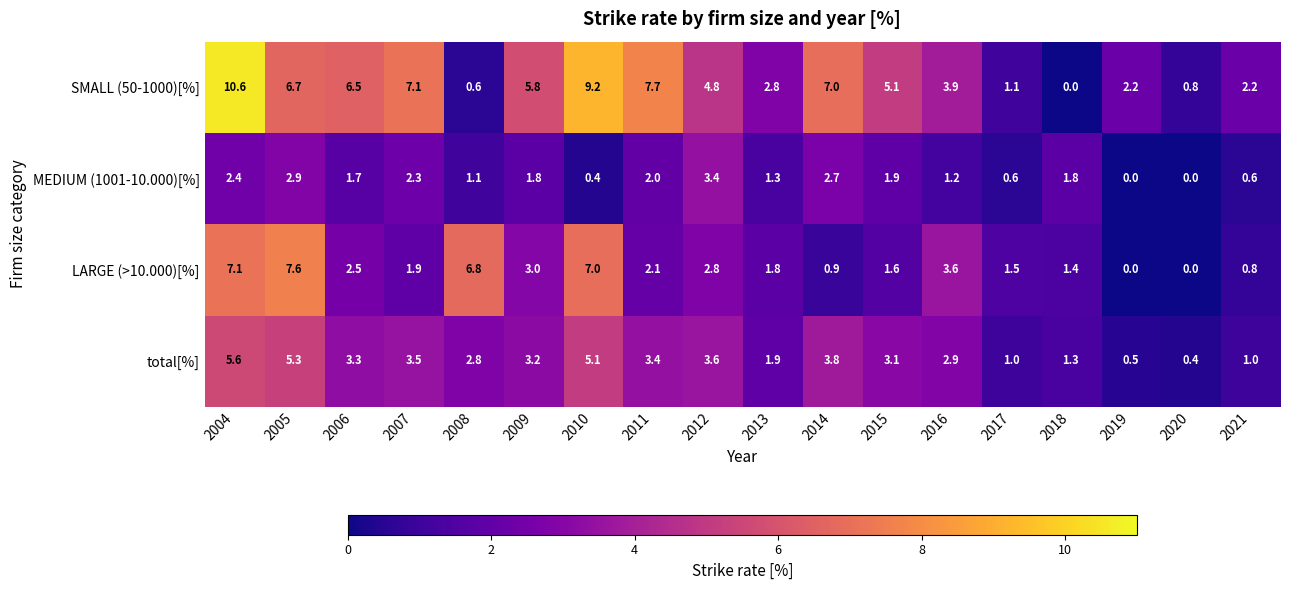

True or false: total[%] has a value of 3.8 at 2014.

True